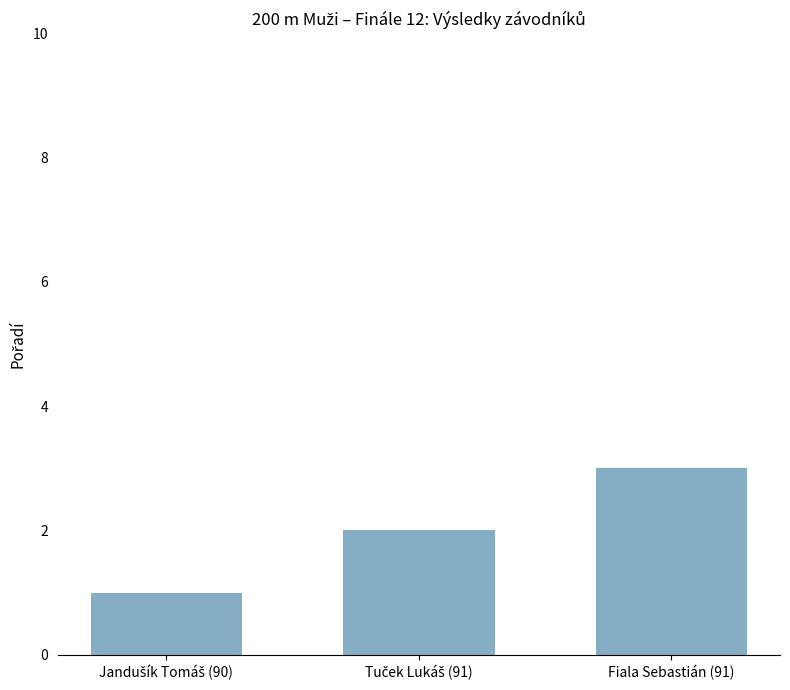

How many values are below 2?

1